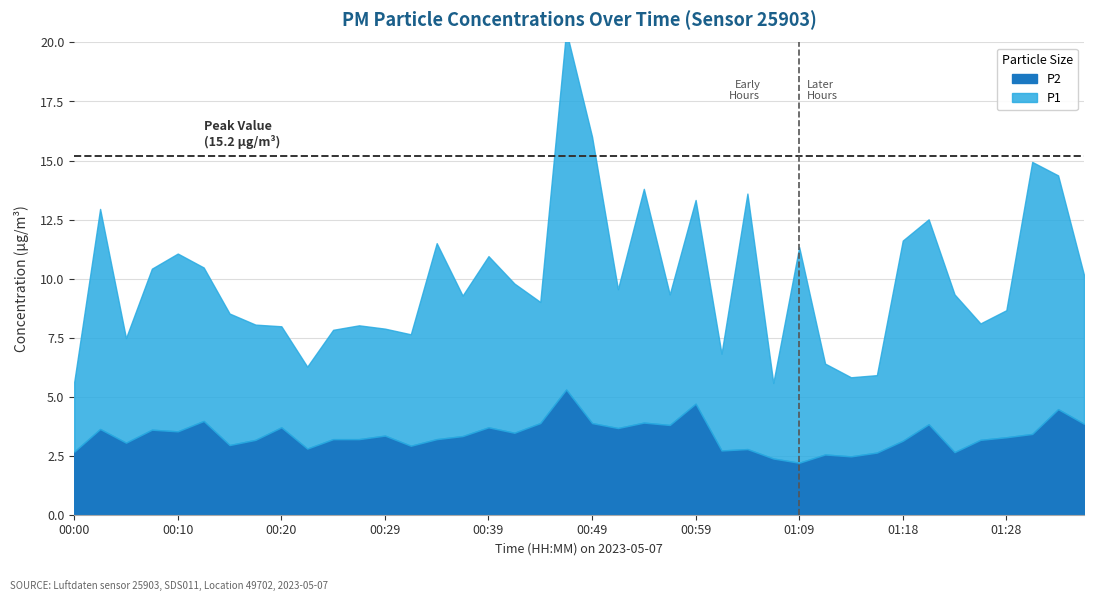

Rank the categories by P1 value from highest to lowest.

00:46, 00:49, 01:31, 01:04, 00:54, 01:33, 00:03, 01:09, 01:21, 00:59, 01:18, 00:34, 00:10, 00:39, 00:07, 01:23, 00:12, 00:42, 01:36, 00:37, 00:52, 00:15, 00:57, 01:28, 00:44, 01:26, 00:17, 00:27, 00:32, 00:25, 00:29, 00:05, 00:20, 01:01, 01:11, 00:22, 01:14, 01:16, 01:06, 00:00